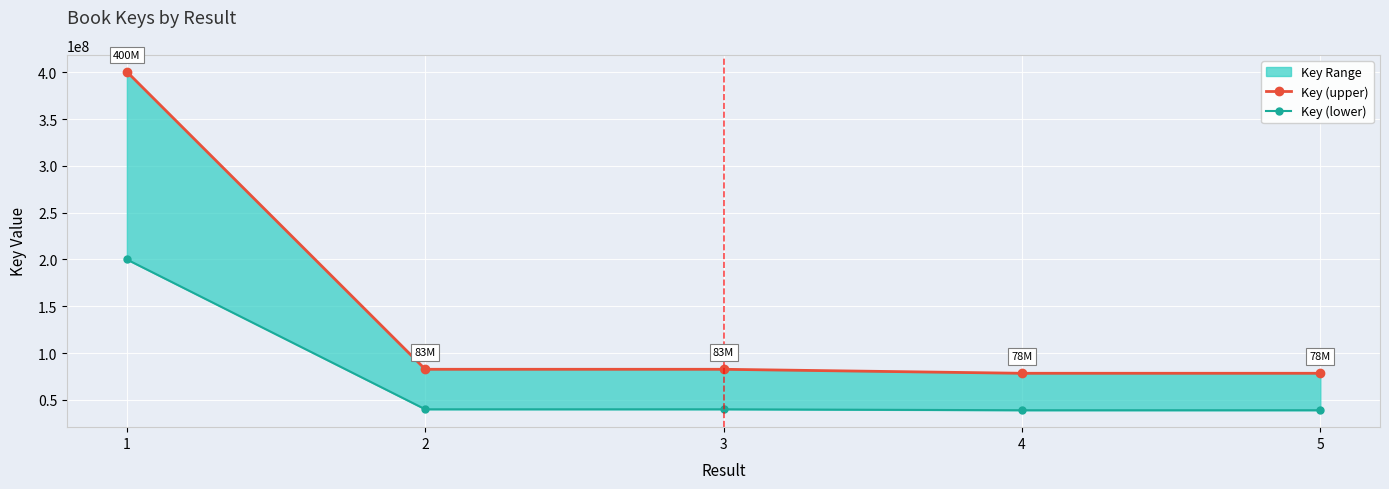

Between 2 and 3, which series saw the biggest shift?

Key (upper)